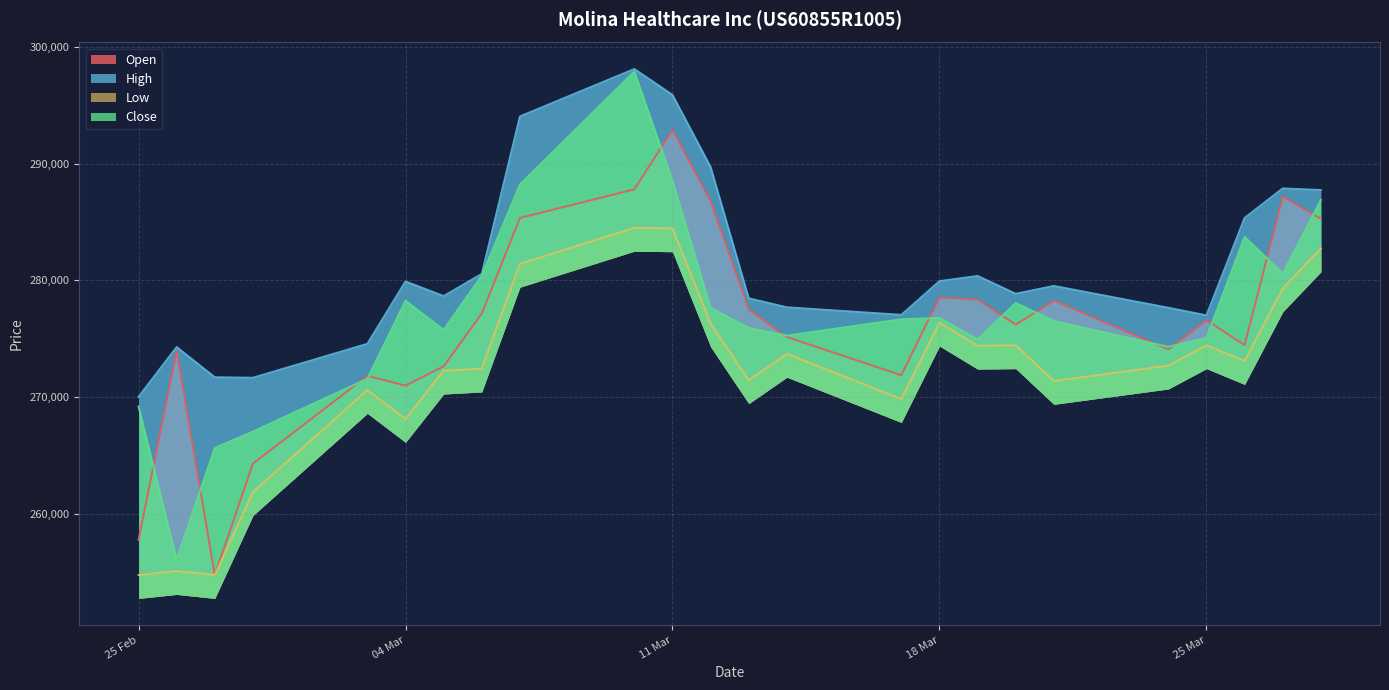

Which series has the largest total across all categories?

High